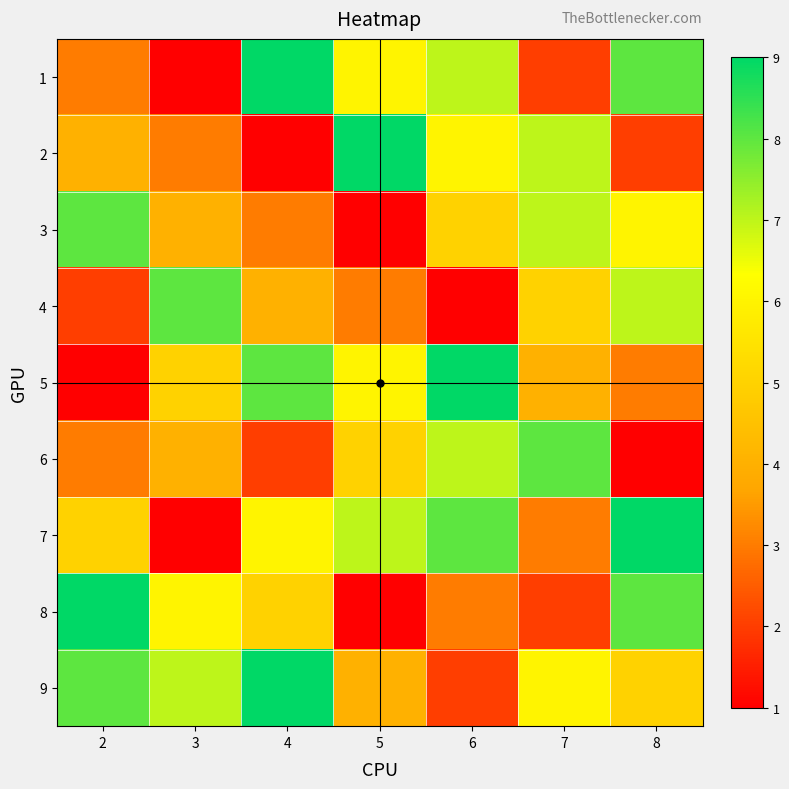

Reading right to left, transcribe all the data shown in this chart.

1: 8=8	7=2	6=7	5=6	4=9	3=1	2=3
2: 8=2	7=7	6=6	5=9	4=1	3=3	2=4
3: 8=6	7=7	6=5	5=1	4=3	3=4	2=8
4: 8=7	7=5	6=1	5=3	4=4	3=8	2=2
5: 8=3	7=4	6=9	5=6	4=8	3=5	2=1
6: 8=1	7=8	6=7	5=5	4=2	3=4	2=3
7: 8=9	7=3	6=8	5=7	4=6	3=1	2=5
8: 8=8	7=2	6=3	5=1	4=5	3=6	2=9
9: 8=5	7=6	6=2	5=4	4=9	3=7	2=8